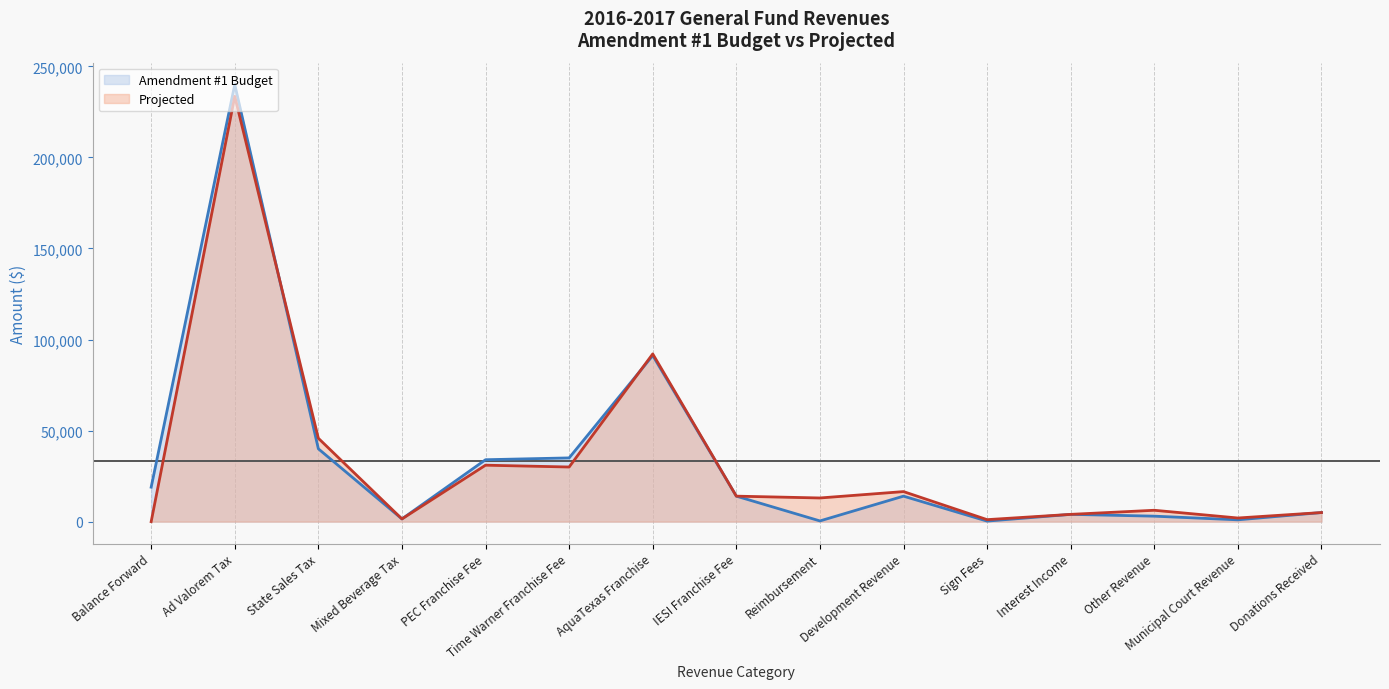

What is the value of the Projected point at the 8th from the left?

14000